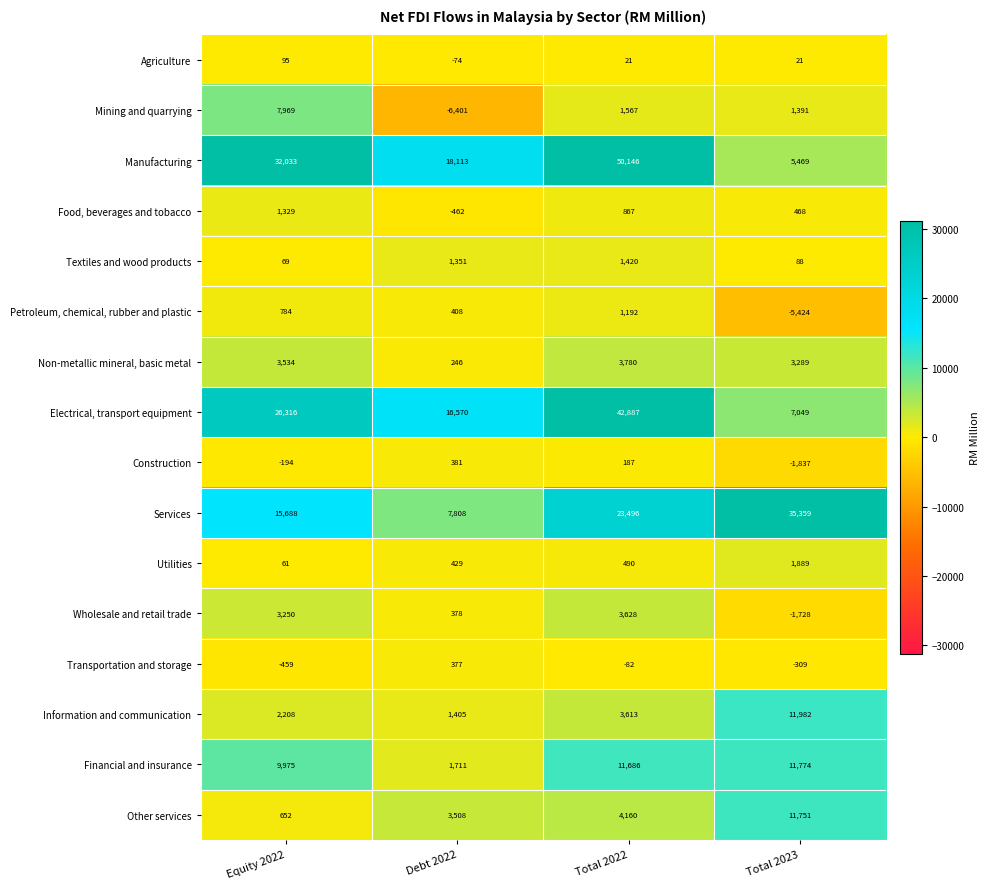

What is the maximum value shown in the chart?

50146